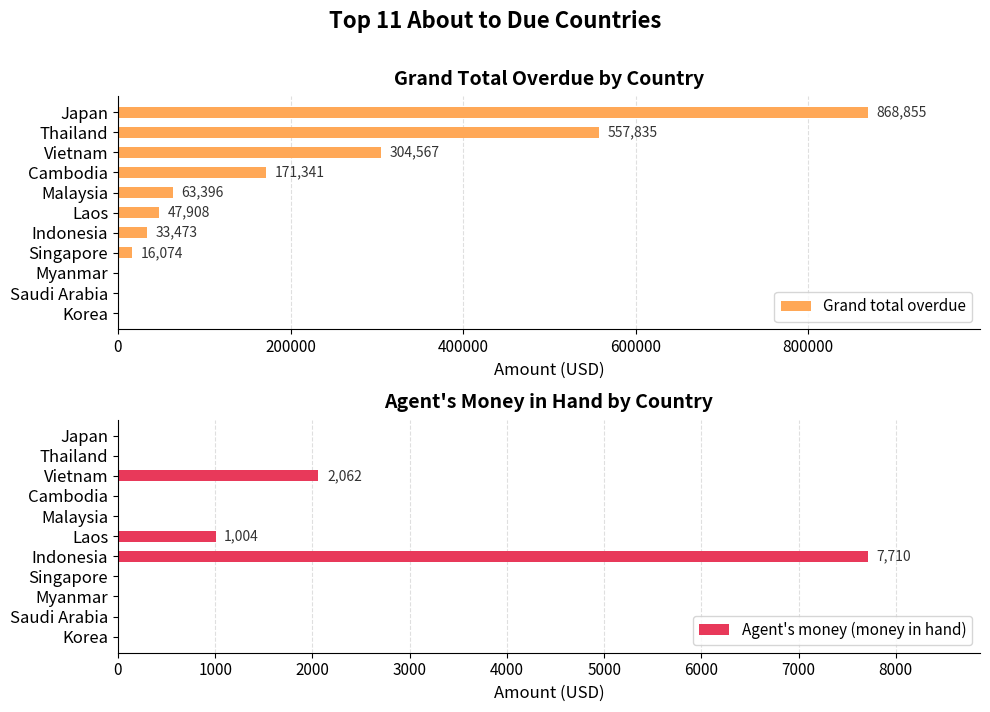

What is the sum of the Grand total overdue values at Myanmar and Japan?

868855.1